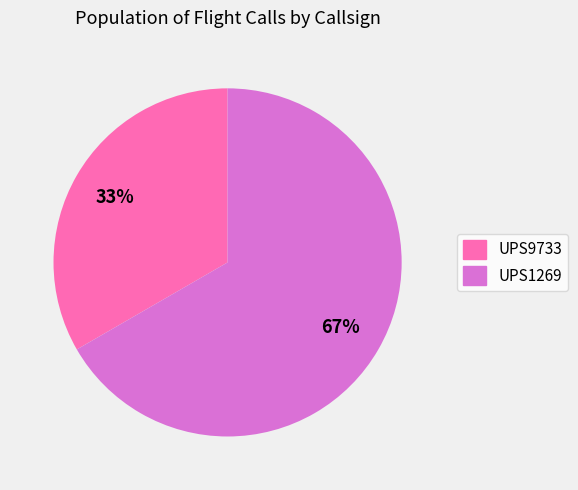

Is it true that UPS1269 is 81% of the pie?

False